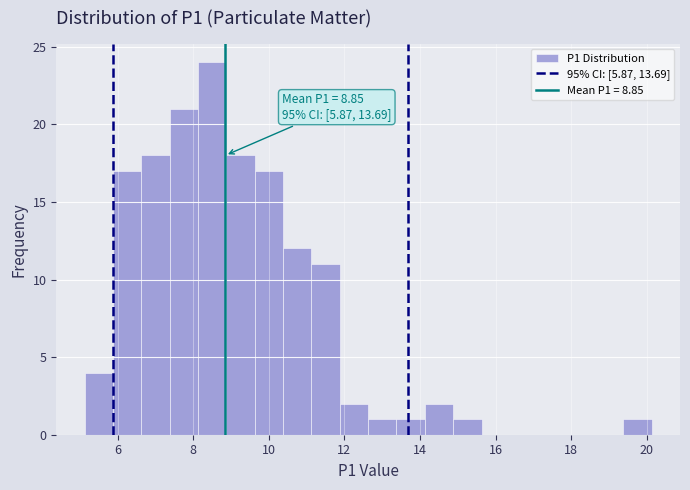

Read against the x-axis, roughly where is the centre of the tallest bar?

8.6